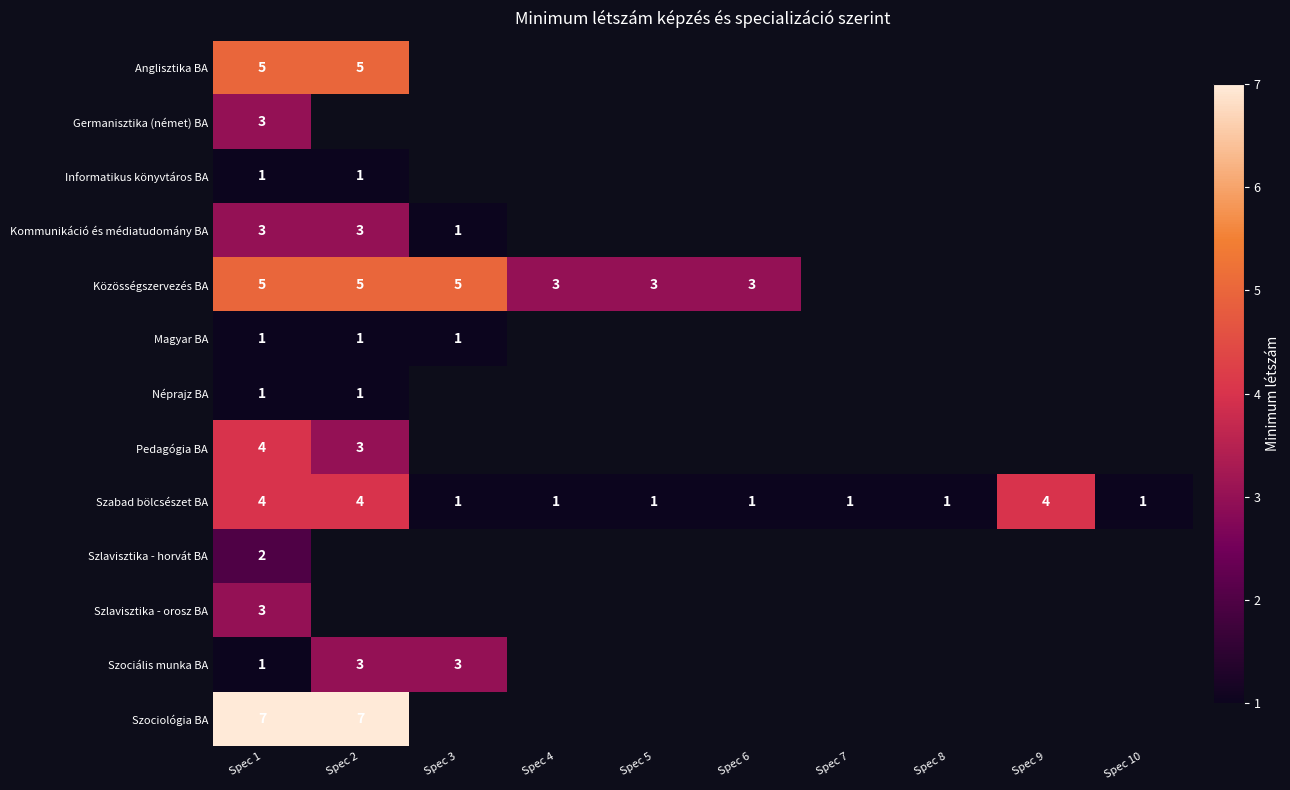

What is the spread (max minus min) of values at Spec 1?

6